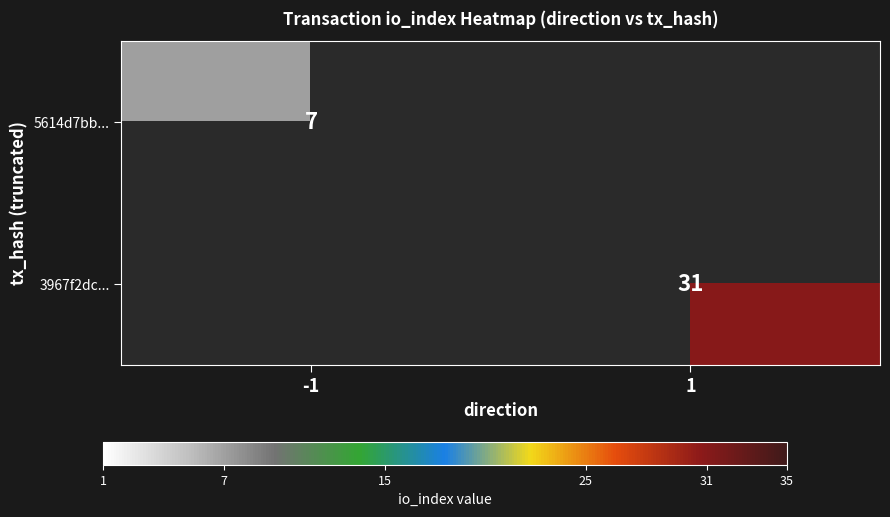

True or false: 5614d7bb... has a value of 7 at -1.

True